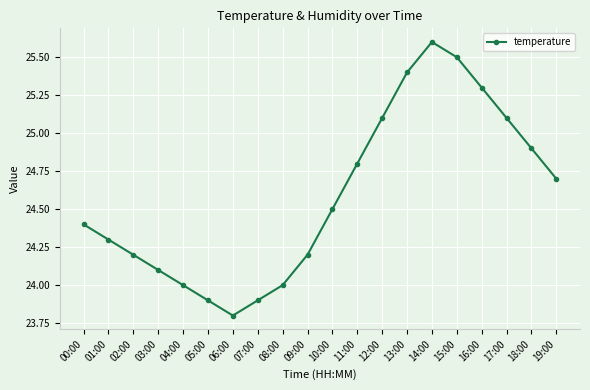

What is the value of the 10th point from the left?

24.2